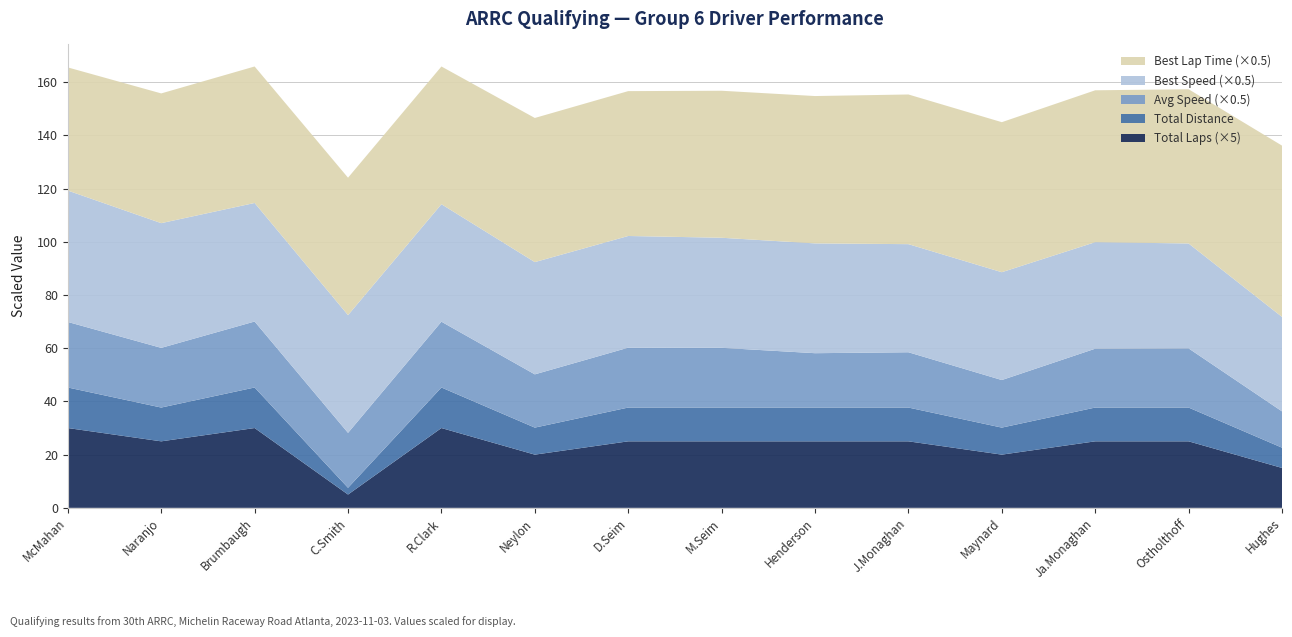

What is the minimum value for Total Laps (×5)?

5.0